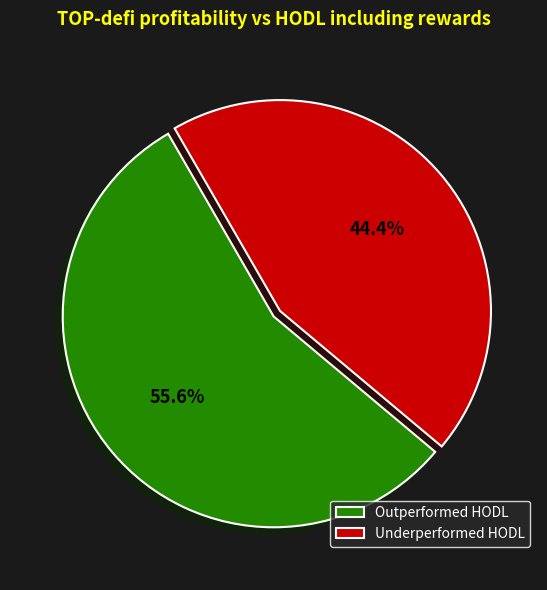

Which category has the smallest portion of the pie?

Underperformed HODL